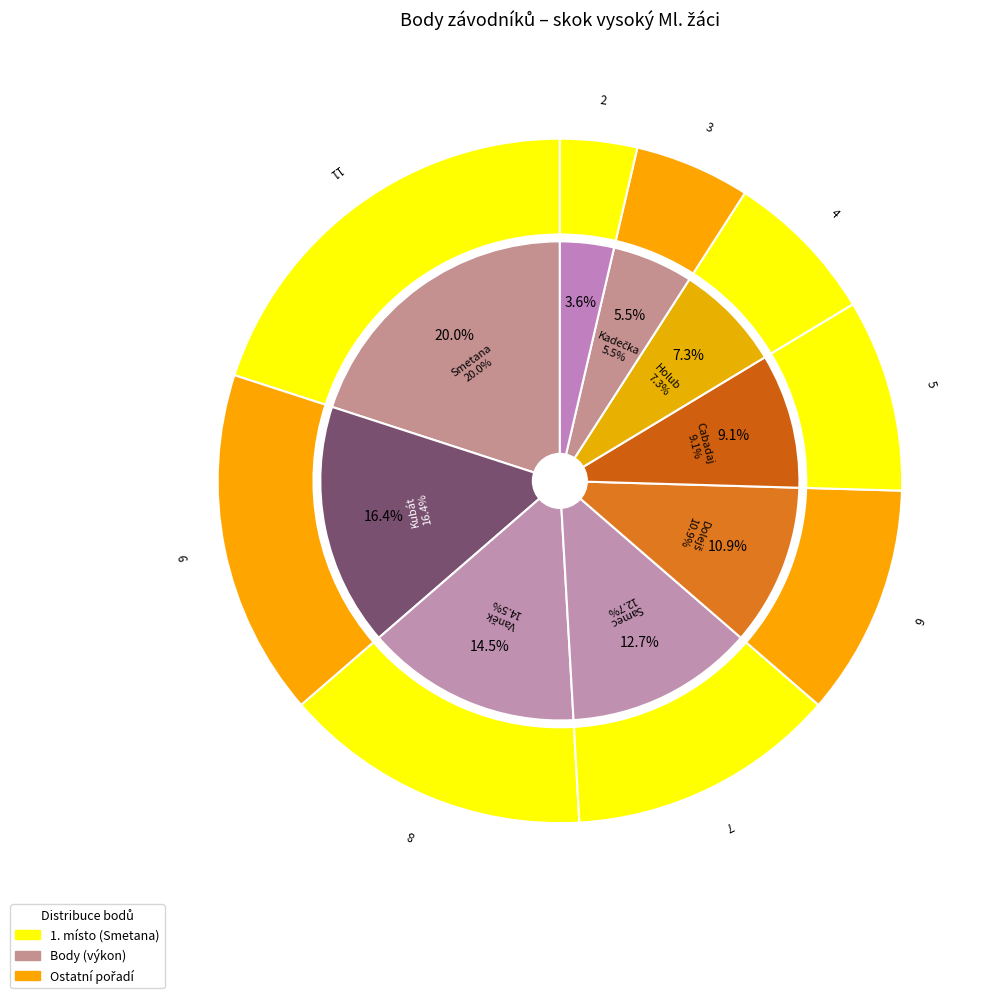

To the nearest percent, what portion does Kubát Jakub represent?

16%